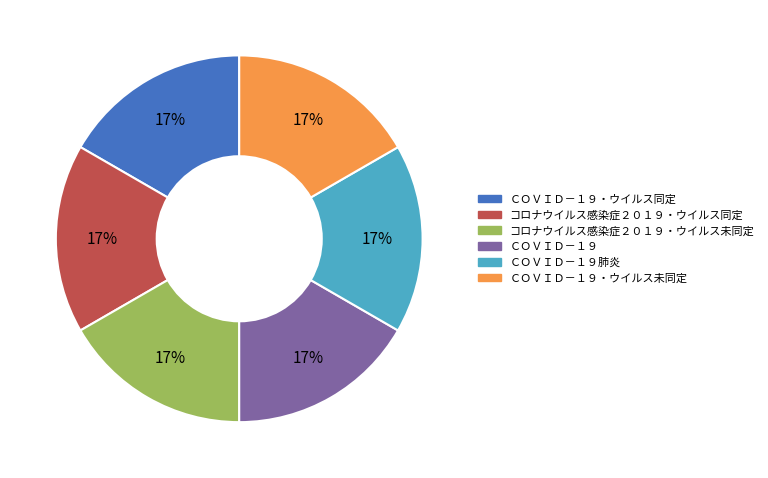

Does any single category account for the majority?

No